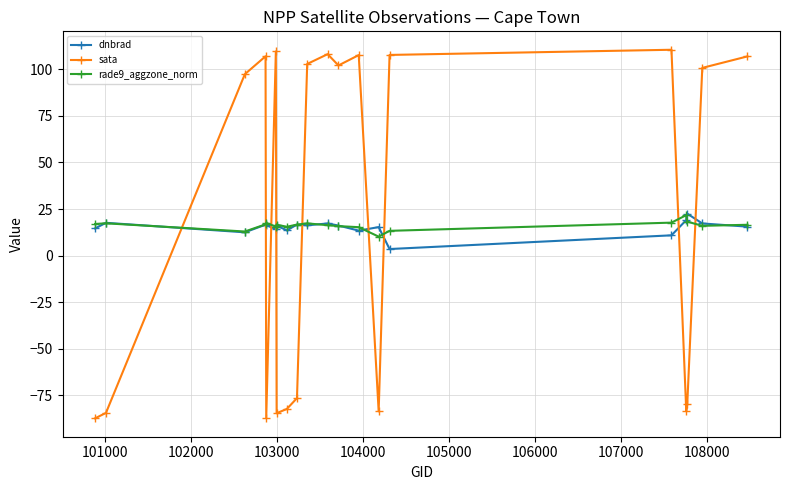

Which series has the largest range (max minus min)?

sata